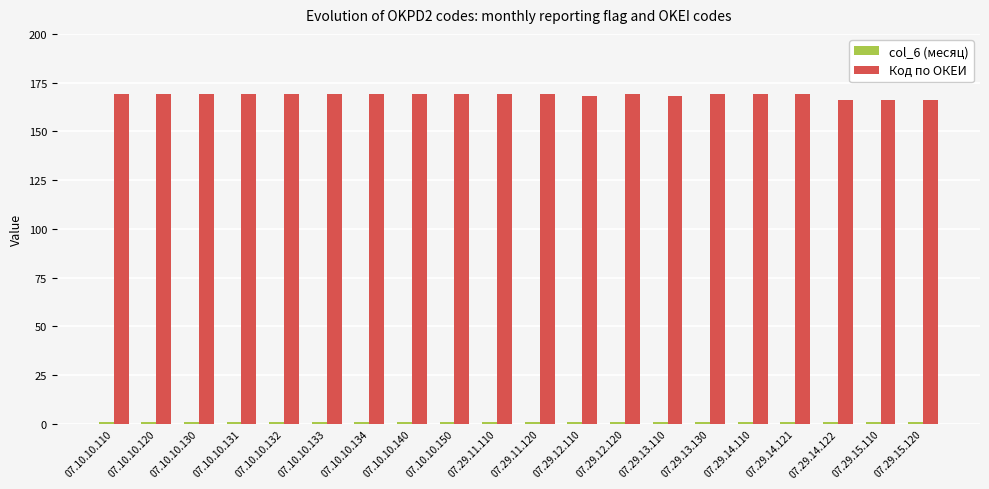

The Код по ОКЕИ series shows 225 at 07.10.10.133. True or false?

False